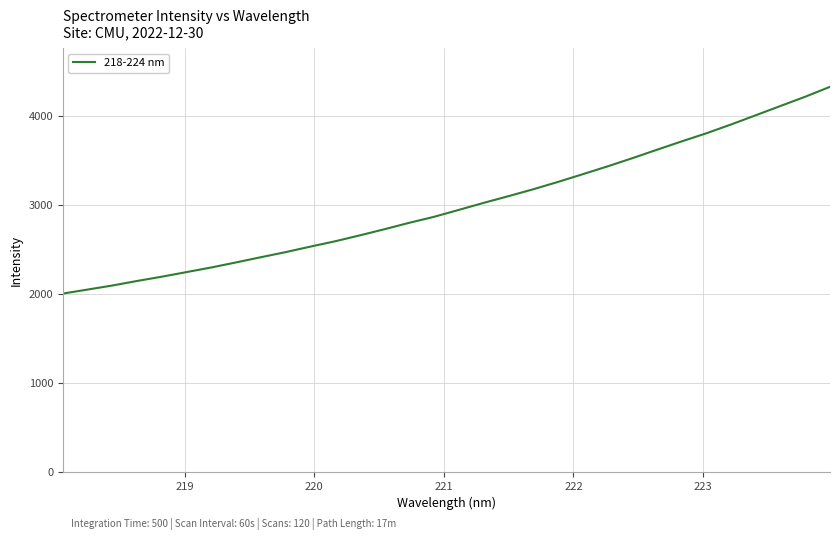

What is the difference between the maximum and minimum values?

2324.1